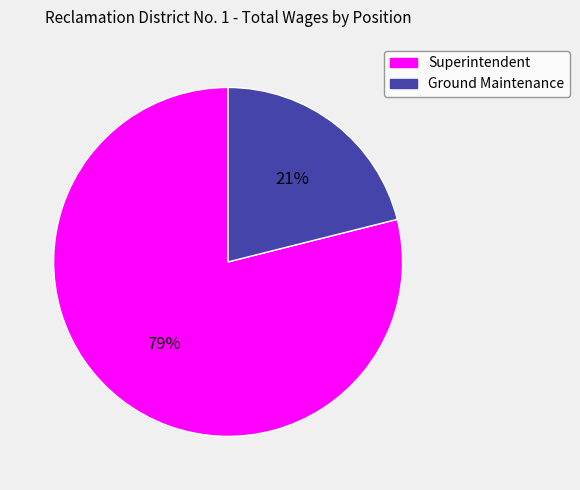

Do Ground Maintenance and Superintendent together represent more than half of the pie?

Yes